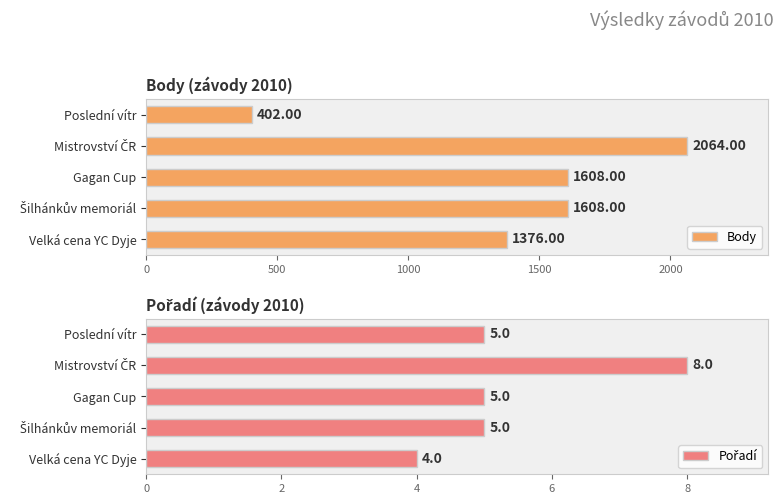

How many data points in Pořadí are above 5?

1